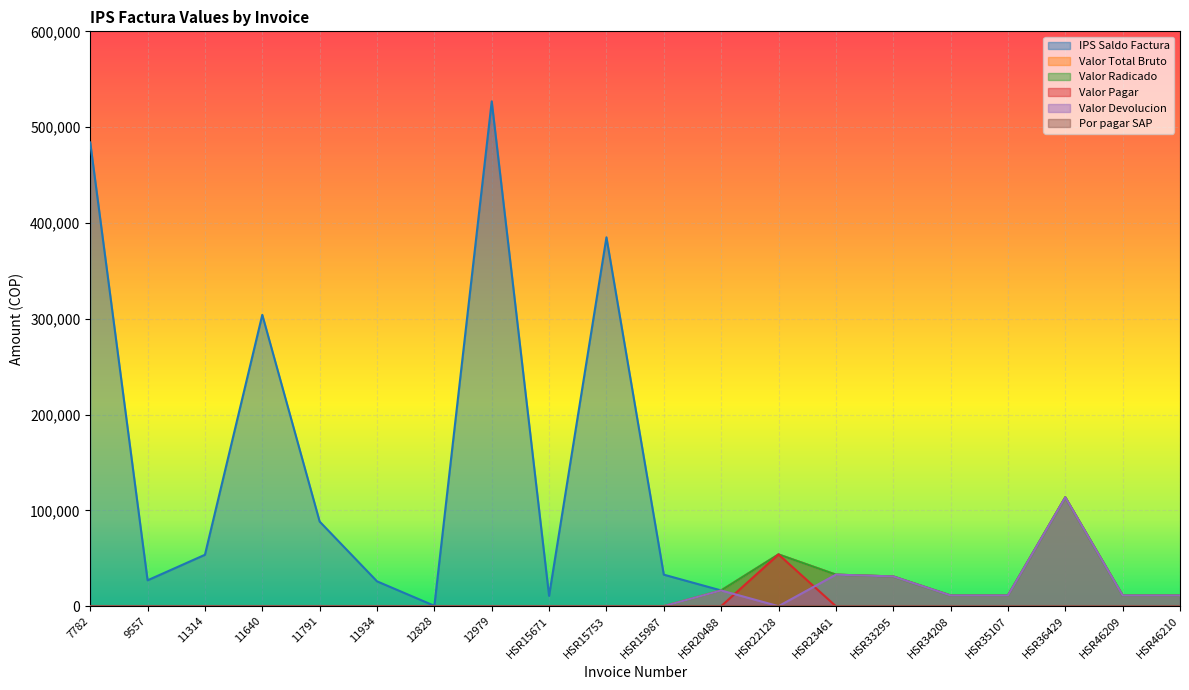

What position from the right is HSR20488?

9